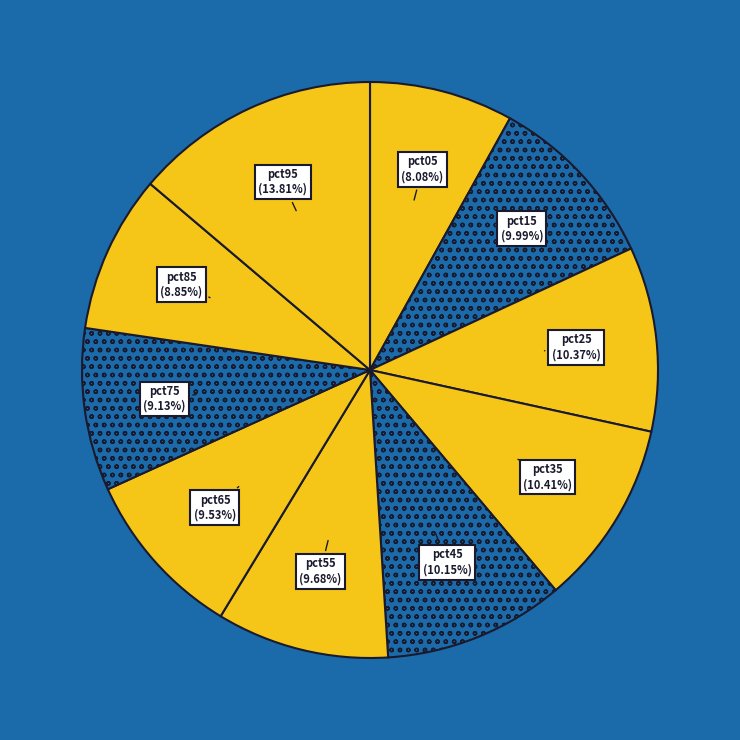

To the nearest percent, what is the difference between the largest and smallest slice percentages?

6%